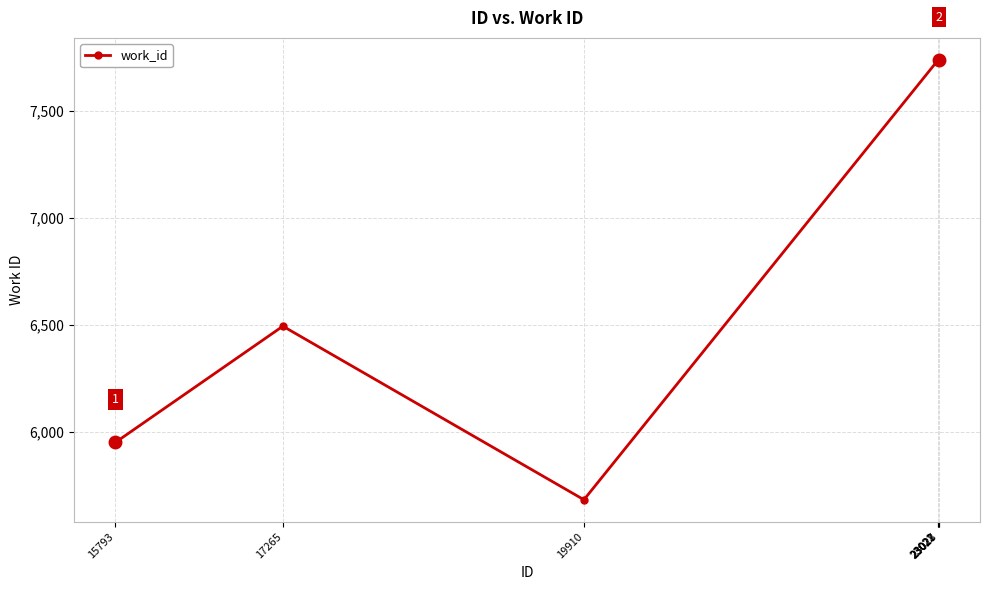

What is the value of the 7th point from the left?

7739